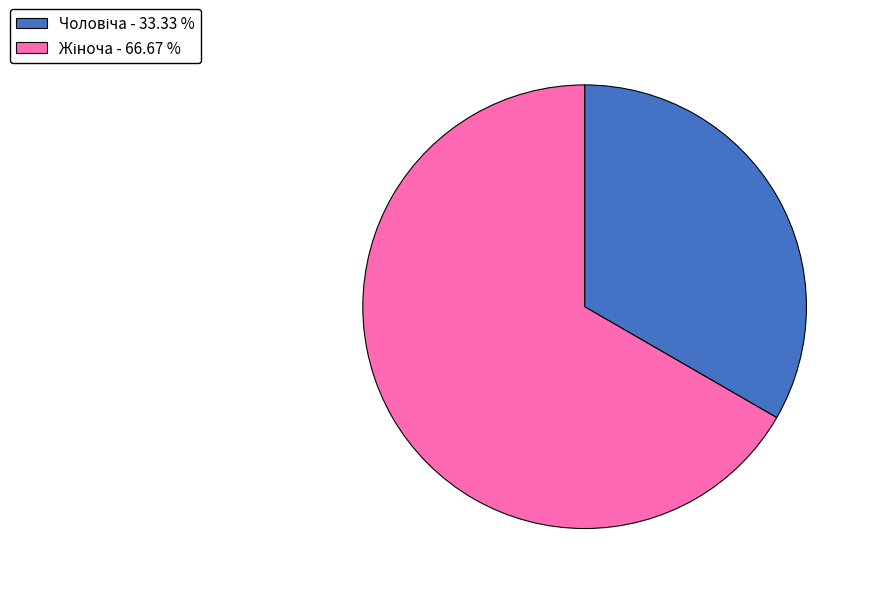

Is there any slice that represents more than half of the pie?

Yes